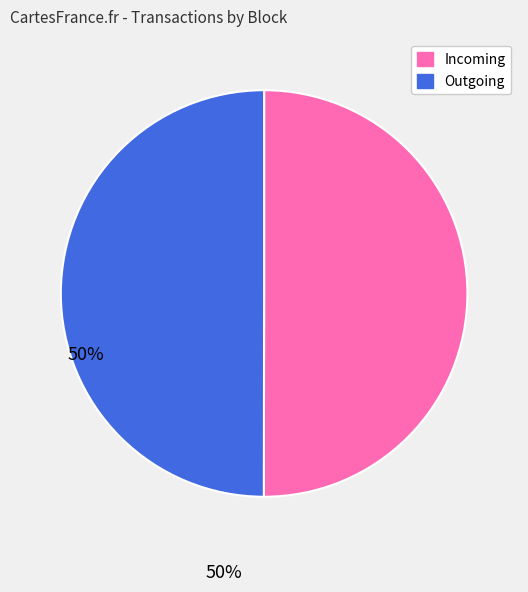

Count the number of slices in the pie.

2